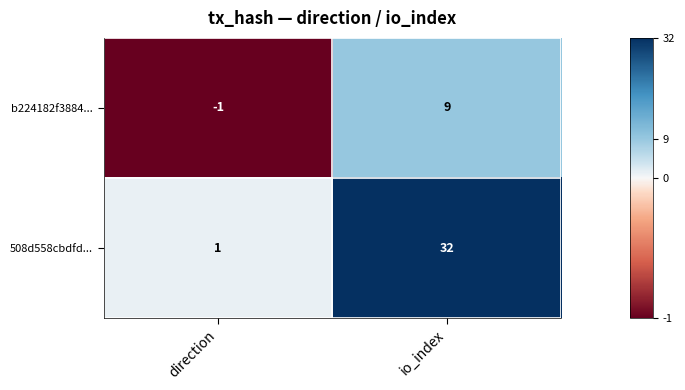

At which label is 508d558cbdfd... closest to 16?

direction